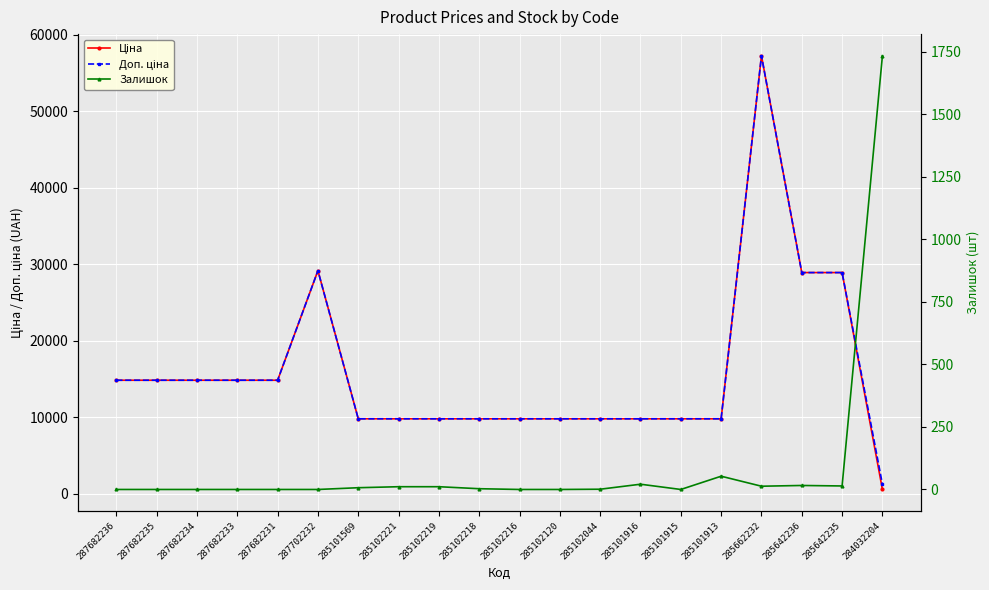

Reading left to right, extract all data points from this chart.

Ціна: 287682236=14817.6	287682235=14817.6	287682234=14817.6	287682233=14817.6	287682231=14817.6	287702232=29152.3	285101569=9775.5	285102221=9775.5	285102219=9775.5	285102218=9775.5	285102216=9775.5	285102120=9775.5	285102044=9775.5	285101916=9775.5	285101915=9775.5	285101913=9775.5	285662232=57258.0	285642236=28901.7	285642235=28901.7	284032204=528.2
Доп. ціна: 287682236=14817.6	287682235=14817.6	287682234=14817.6	287682233=14817.6	287682231=14817.6	287702232=29152.3	285101569=9775.5	285102221=9775.5	285102219=9775.5	285102218=9775.5	285102216=9775.5	285102120=9775.5	285102044=9775.5	285101916=9775.5	285101915=9775.5	285101913=9775.5	285662232=57258.0	285642236=28901.7	285642235=28901.7	284032204=1210.7
Залишок: 287682236=0.0	287682235=0.0	287682234=0.0	287682233=0.0	287682231=0.0	287702232=0.0	285101569=7.0	285102221=11.0	285102219=11.0	285102218=3.0	285102216=0.0	285102120=0.0	285102044=1.0	285101916=21.0	285101915=0.0	285101913=53.0	285662232=13.0	285642236=16.0	285642235=14.0	284032204=1734.0